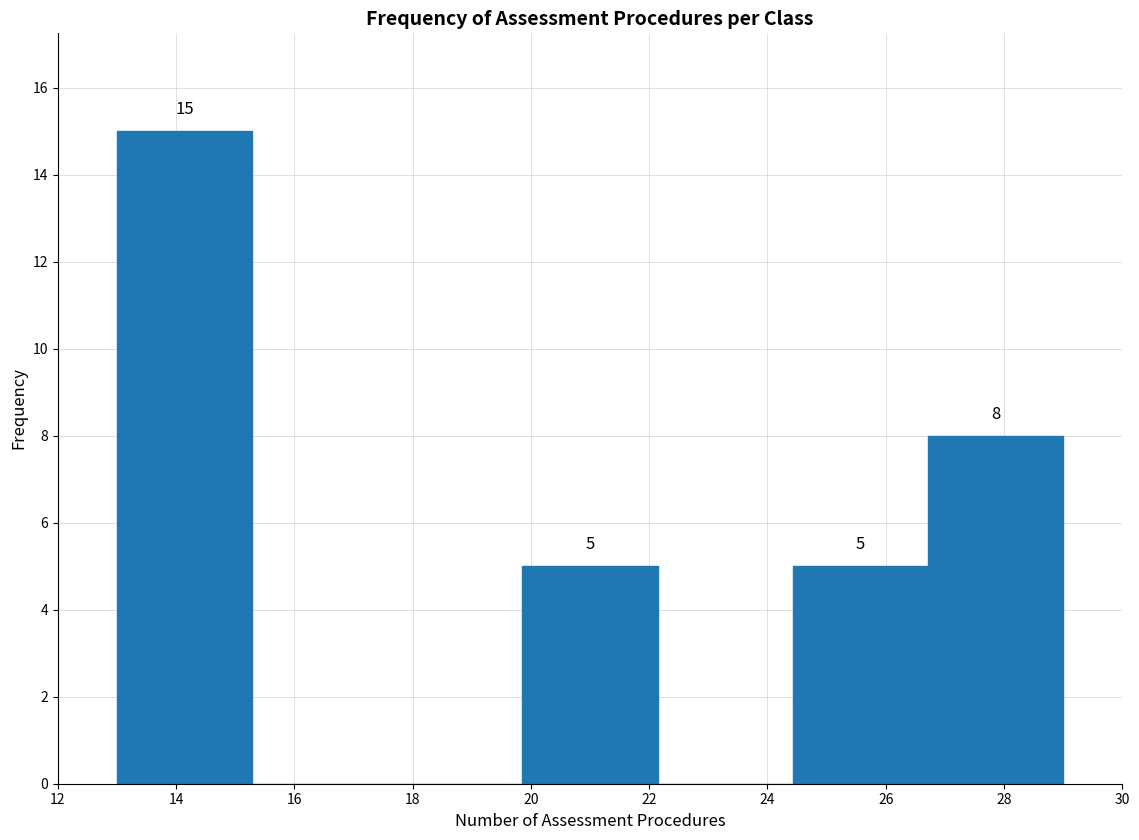

Which range on the x-axis has the tallest bar?

13.0 to 15.2